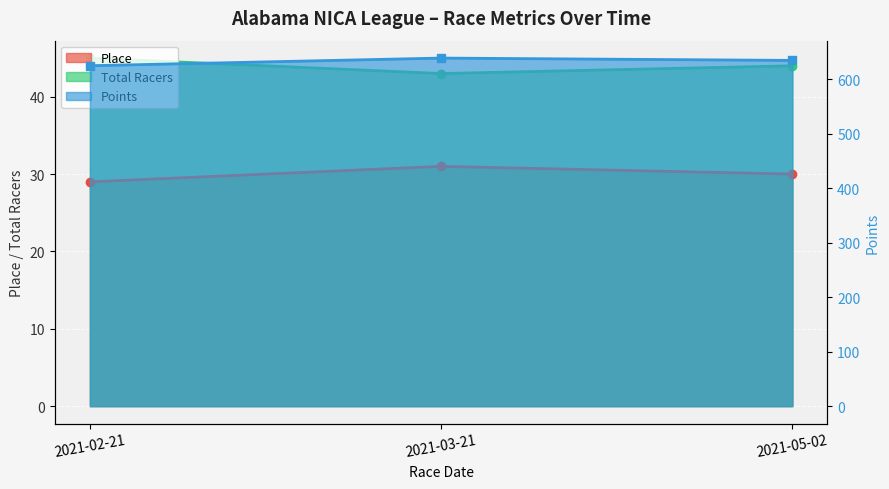

What is the total value across all series at 2021-02-21?

698.5